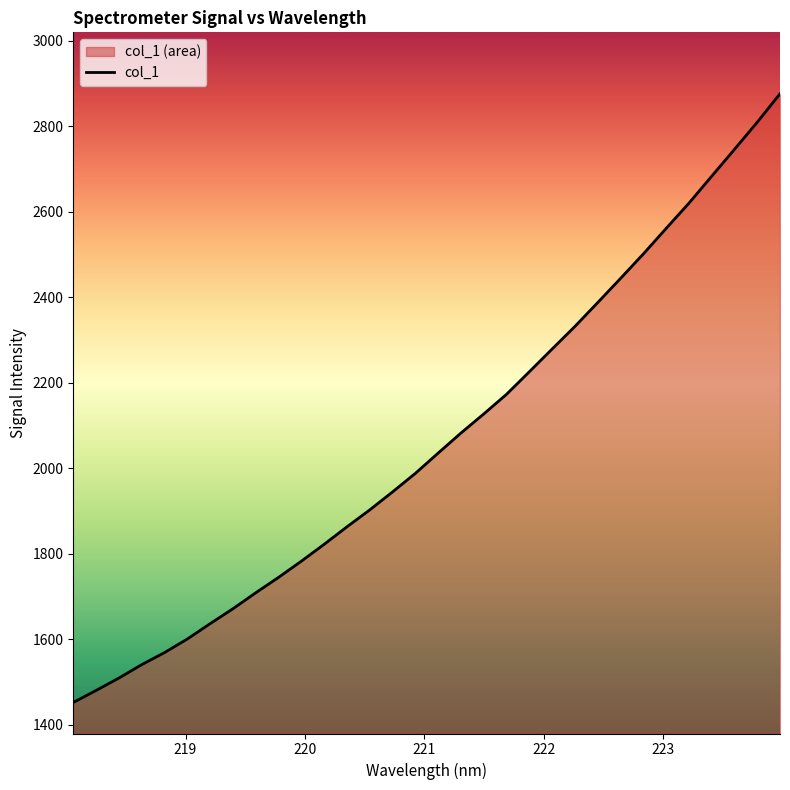

The value at 222.0721 is 897.6. True or false?

False